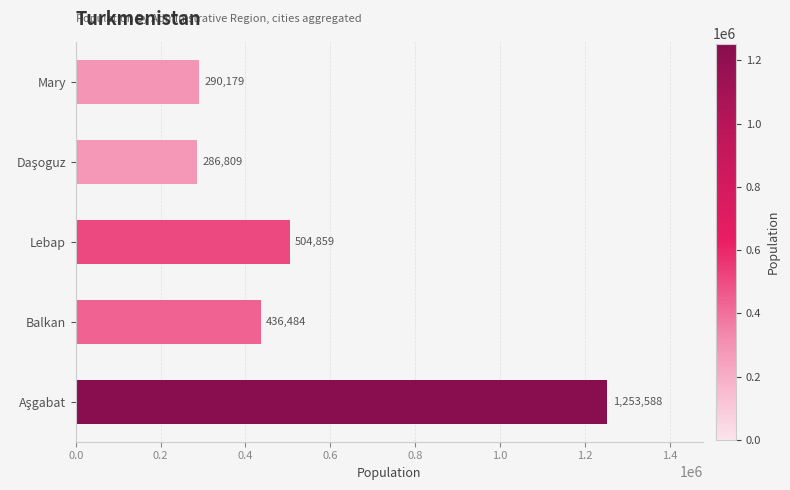

The value at Balkan is 93749. True or false?

False